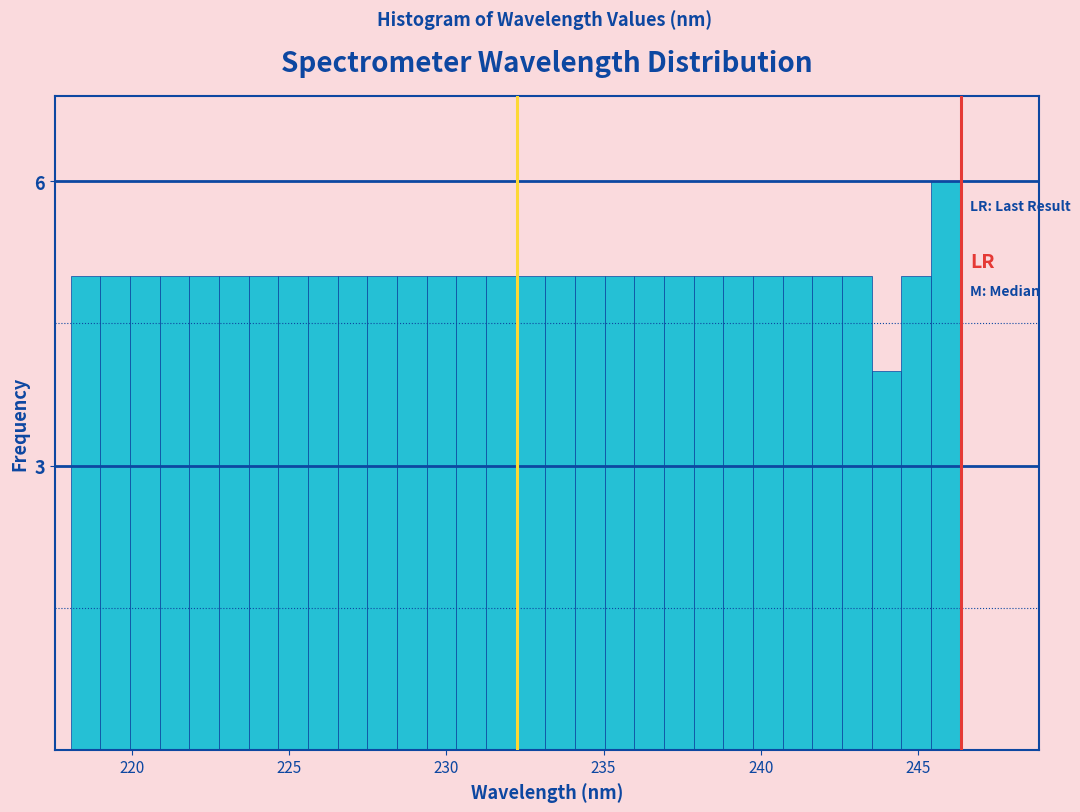

Read against the x-axis, roughly where is the centre of the tallest bar?

246.0